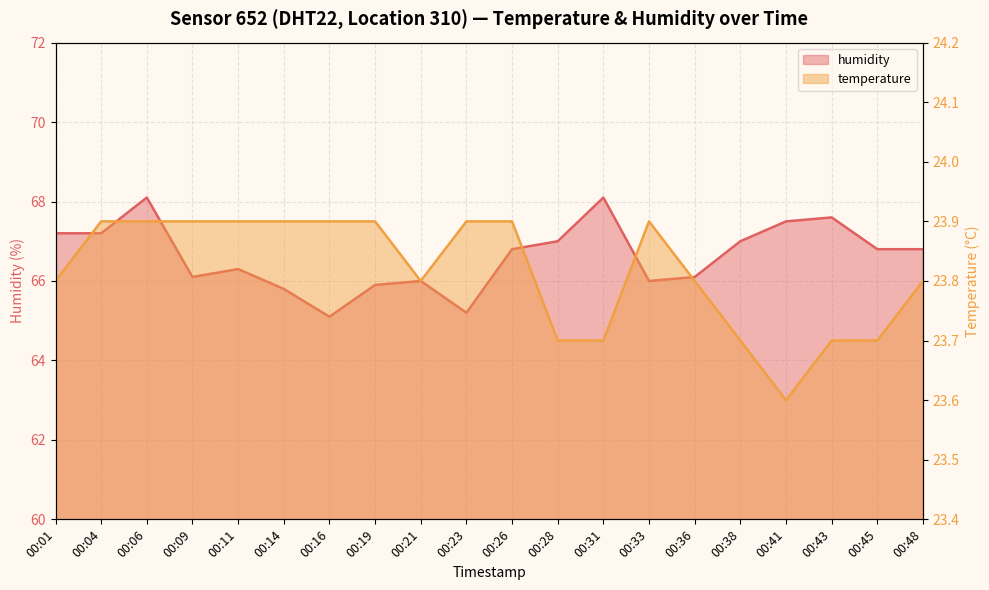

The temperature series shows 6.7 at 00:33. True or false?

False